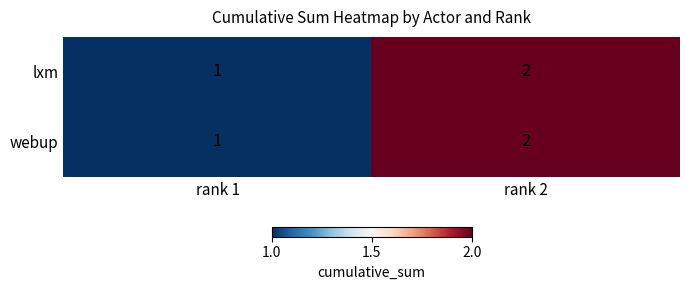

At which category is the sum across all series the highest?

rank 2